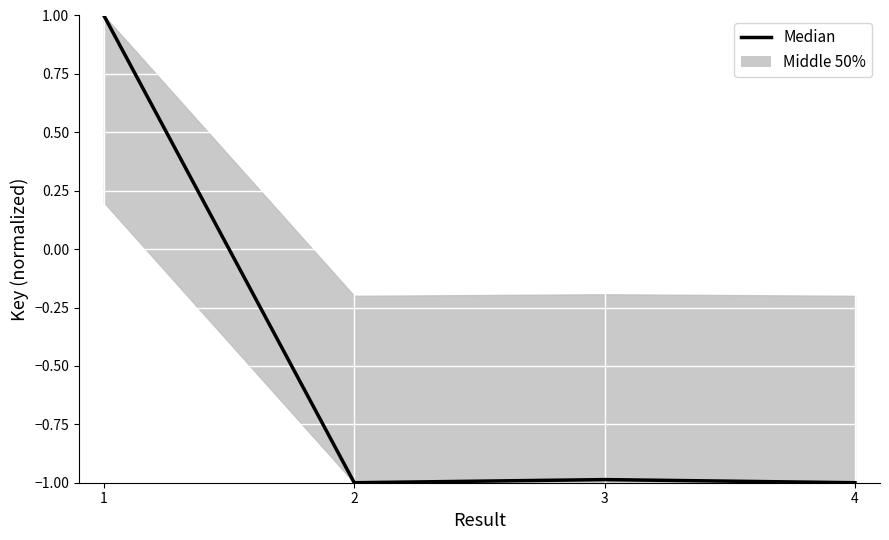

What is the smallest value displayed?

-1.0